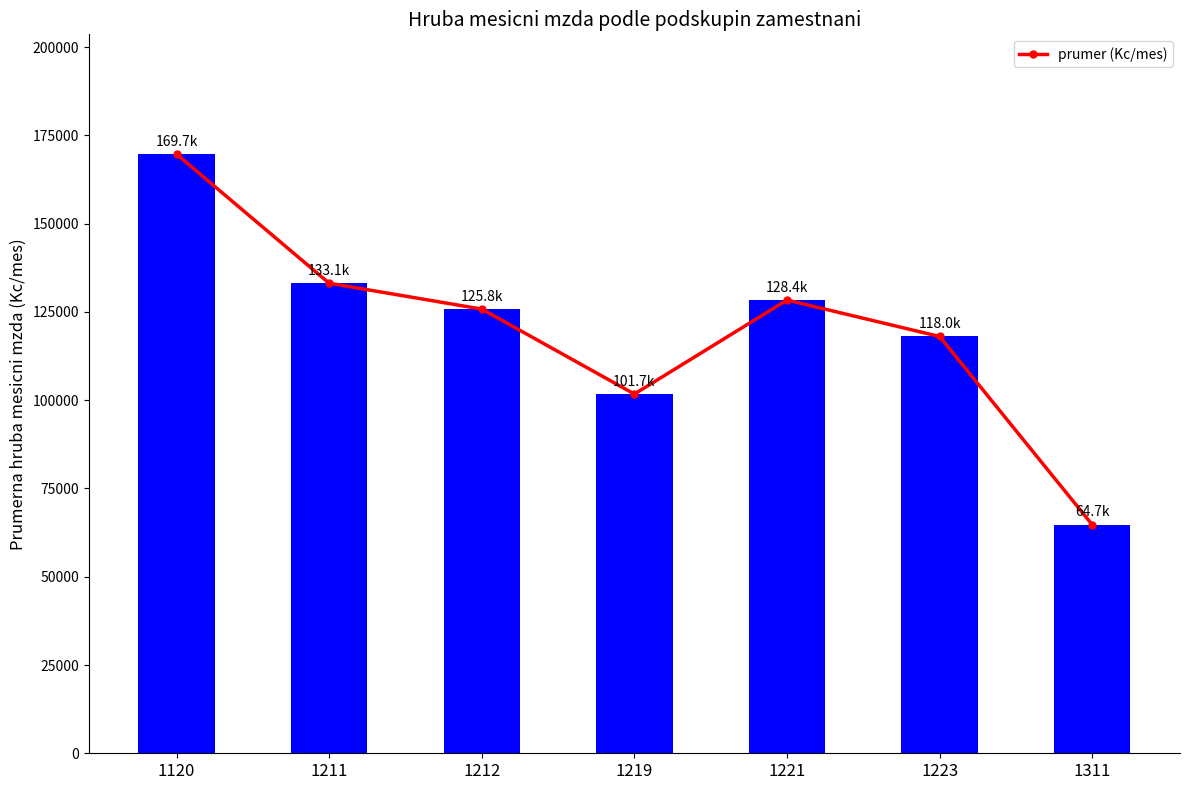

Reading left to right, what are all the values shown in this chart?

1120=169673.7	1211=133124.0	1212=125793.0	1219=101736.3	1221=128355.5	1223=118036.2	1311=64721.4